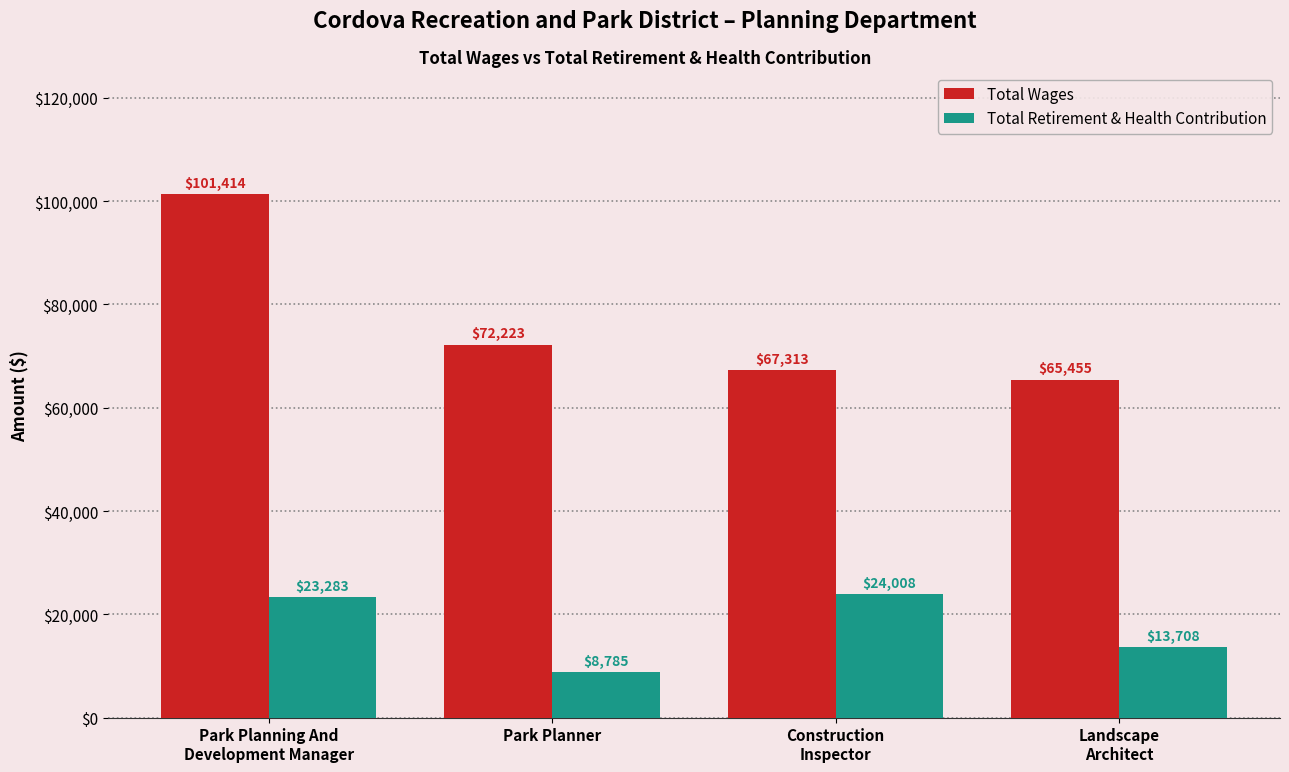

True or false: Total Retirement & Health Contribution has a value of 13708 at Landscape
Architect.

True